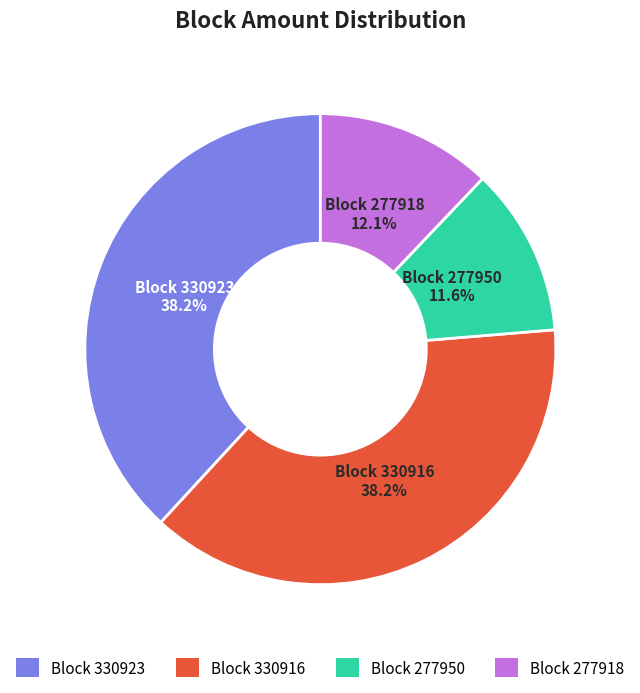

Which slice is the smallest?

Block 277950